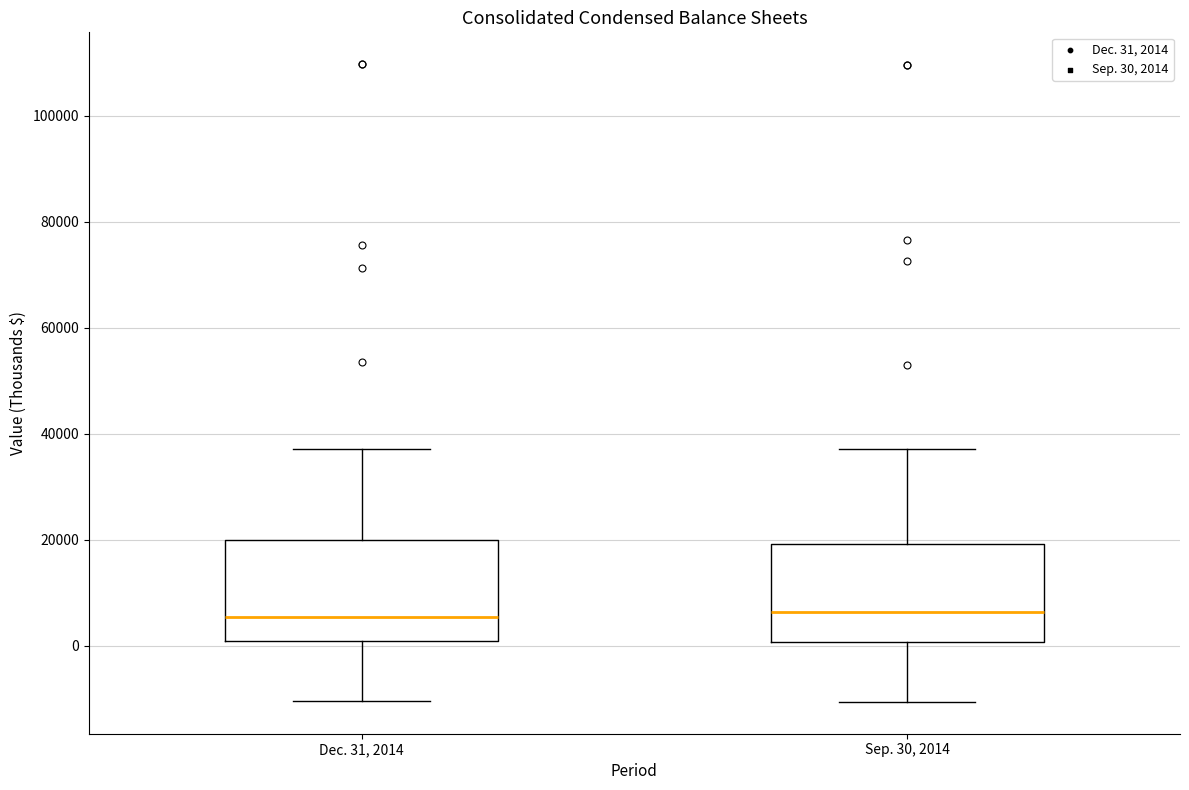

Reading left to right, transcribe this box plot: for each box, give where its median line is, the range the box spans, and where its two whiskers end, as read against the y-axis. The values are not printed on the chart, so give them approximately, as read against the axis.

Dec. 31, 2014: median 6000, box 0 to 20000, whiskers -10000 to 38000
Sep. 30, 2014: median 6000, box 0 to 20000, whiskers -10000 to 38000